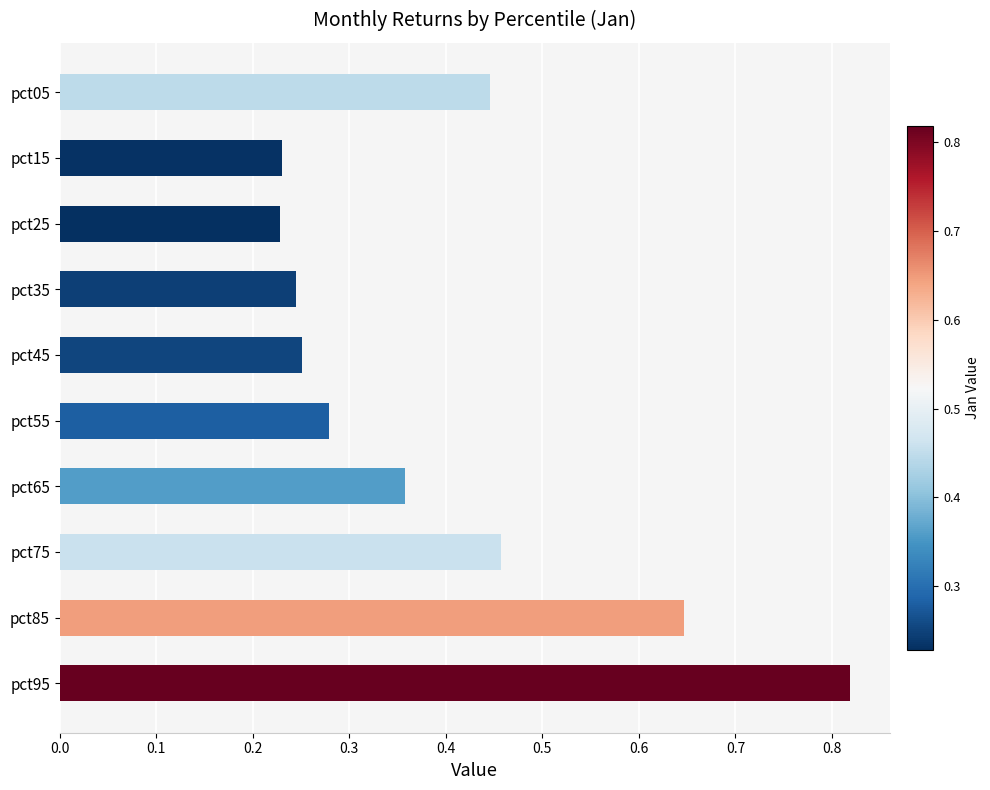

Which has a higher value, pct55 or pct95?

pct95